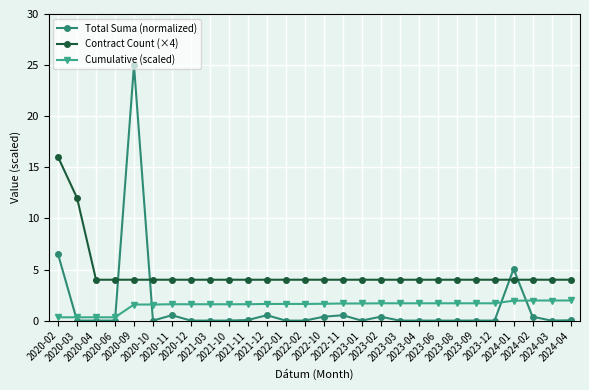

List the series in order of their peak value, highest first.

Total Suma (normalized), Contract Count (×4), Cumulative (scaled)